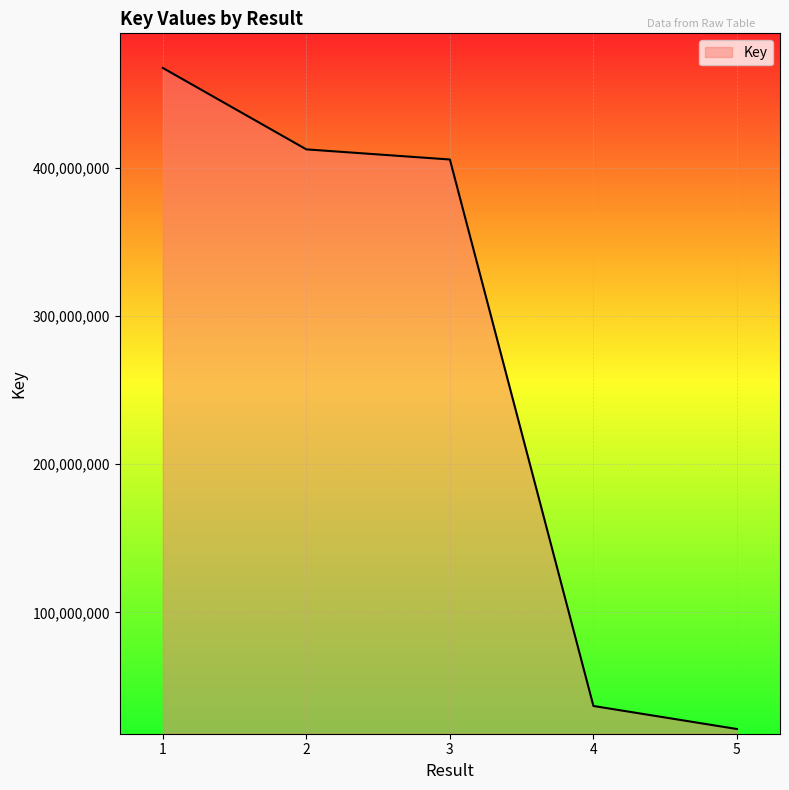

Rank the categories by value from lowest to highest.

5, 4, 3, 2, 1